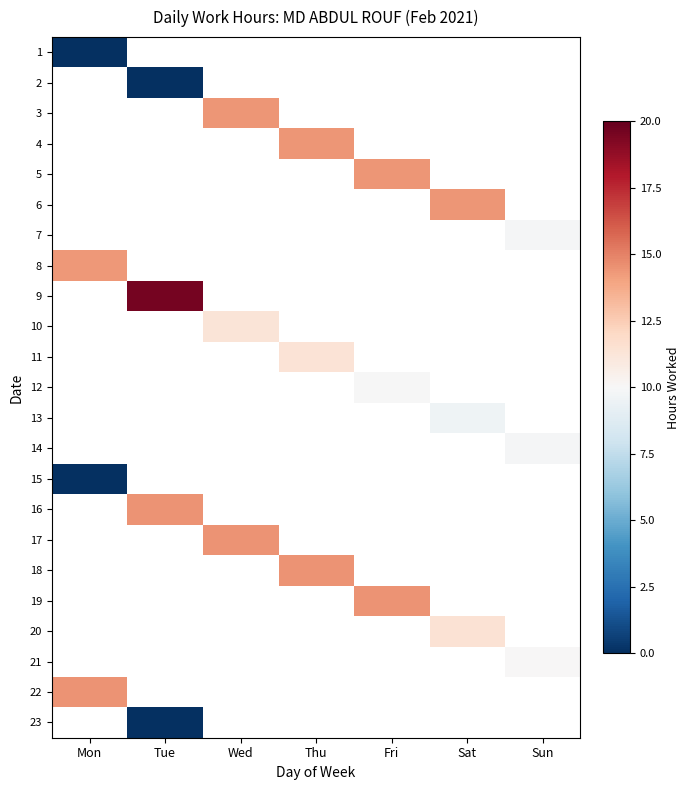

How many series are shown in this chart?

23